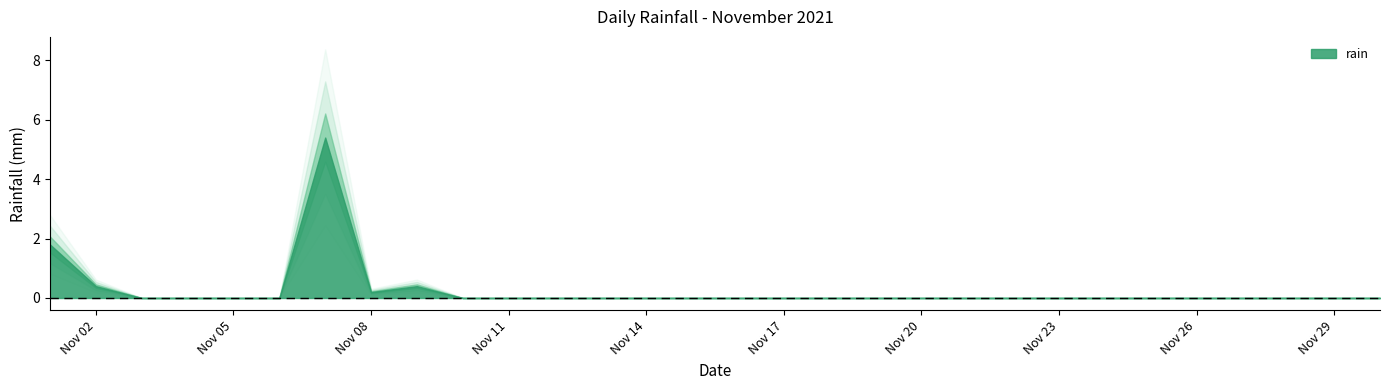

How many interior local valleys (lower than both neighbors) does the data have?

1